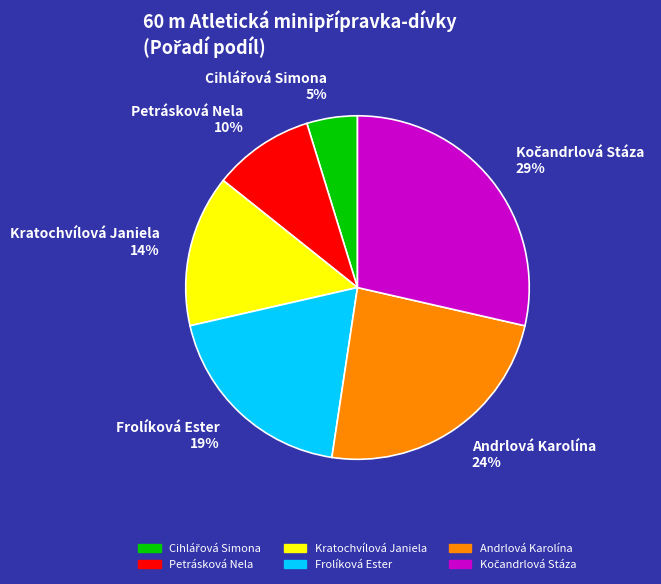

How many slices are in this pie chart?

6